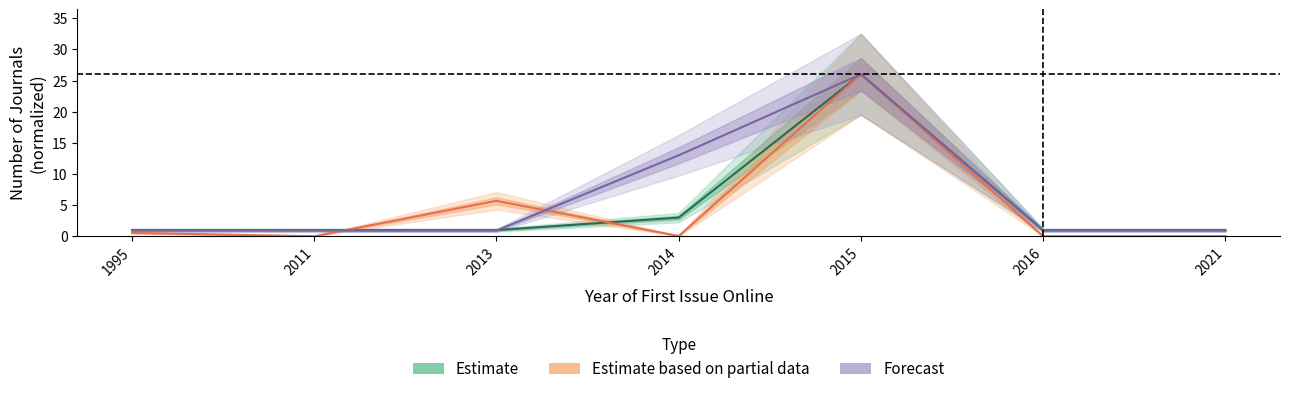

Reading right to left, what are all the values shown in this chart?

Estimate: 1.0	1.0	26.0	3.0	1.0	1.0	1.0
Estimate based on partial data: 0.0	0.0	26.0	0.0	5.7	0.0	0.5
Forecast: 0.9	0.9	26.0	13.0	0.9	0.9	0.9